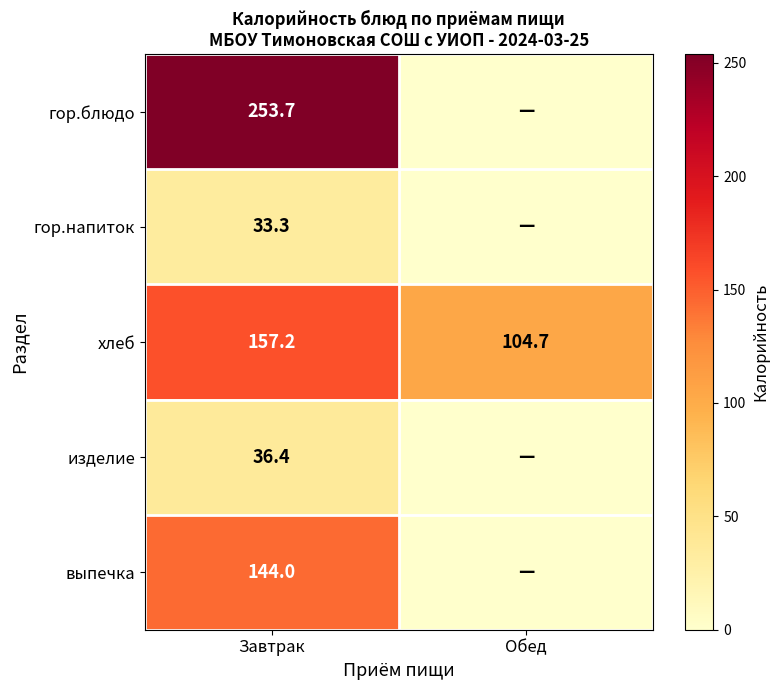

What is the spread (max minus min) of values at Завтрак?

220.4